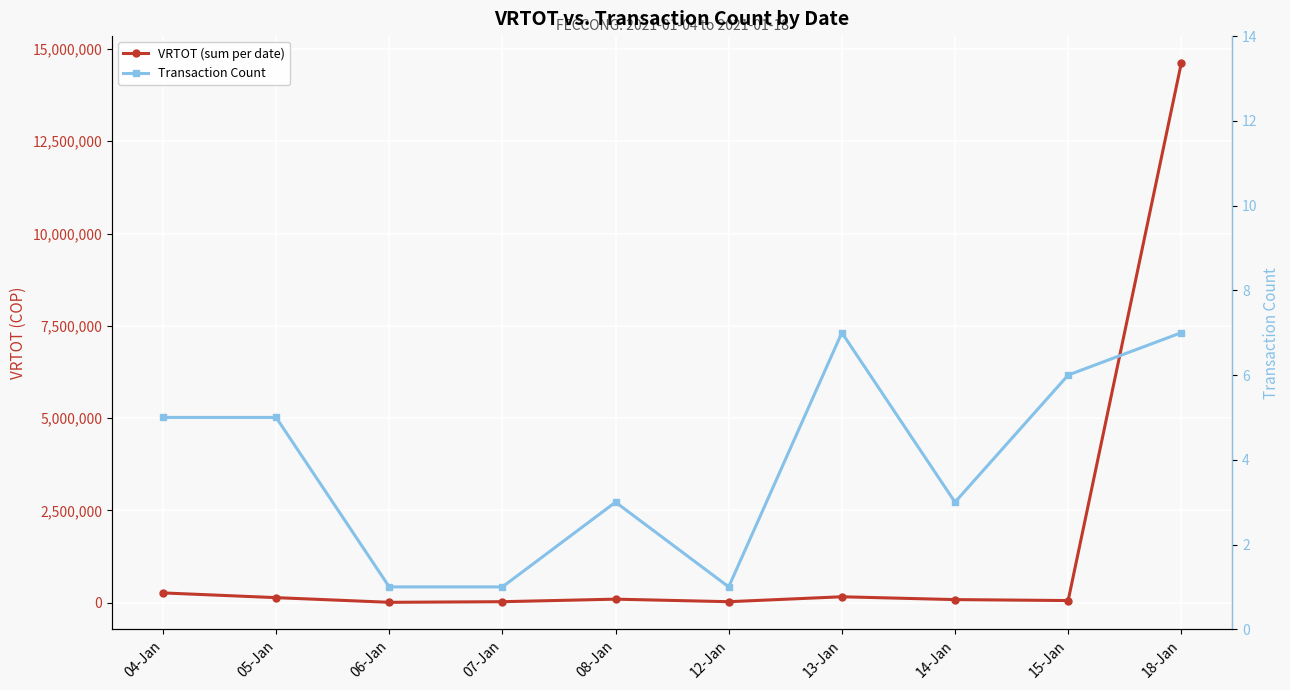

How many data points in Transaction Count are above 5?

3